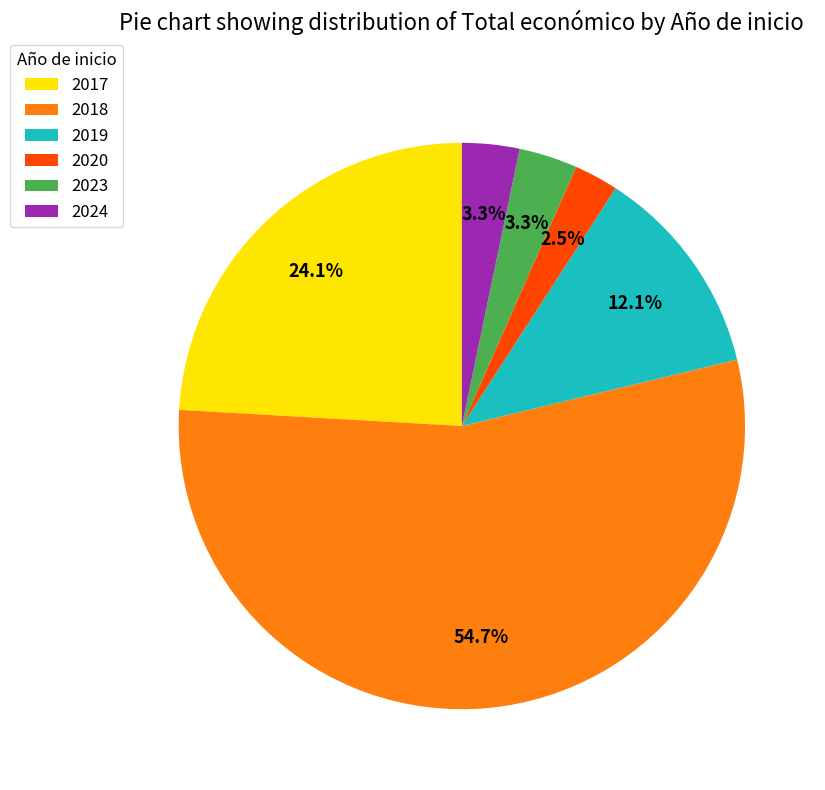

Do 2020 and 2017 together represent more than half of the pie?

No